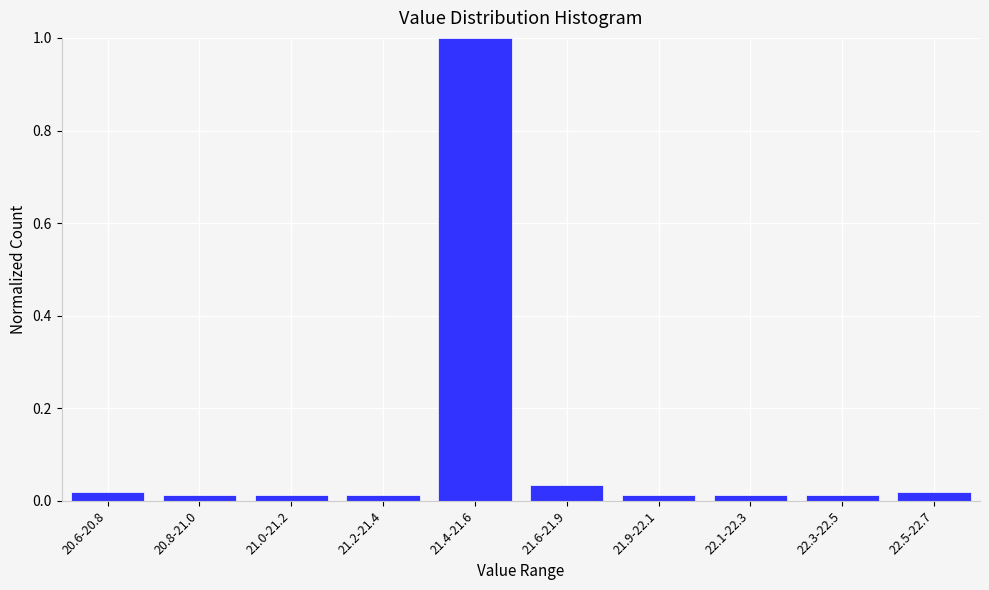

What is the sum of all values?

1.2